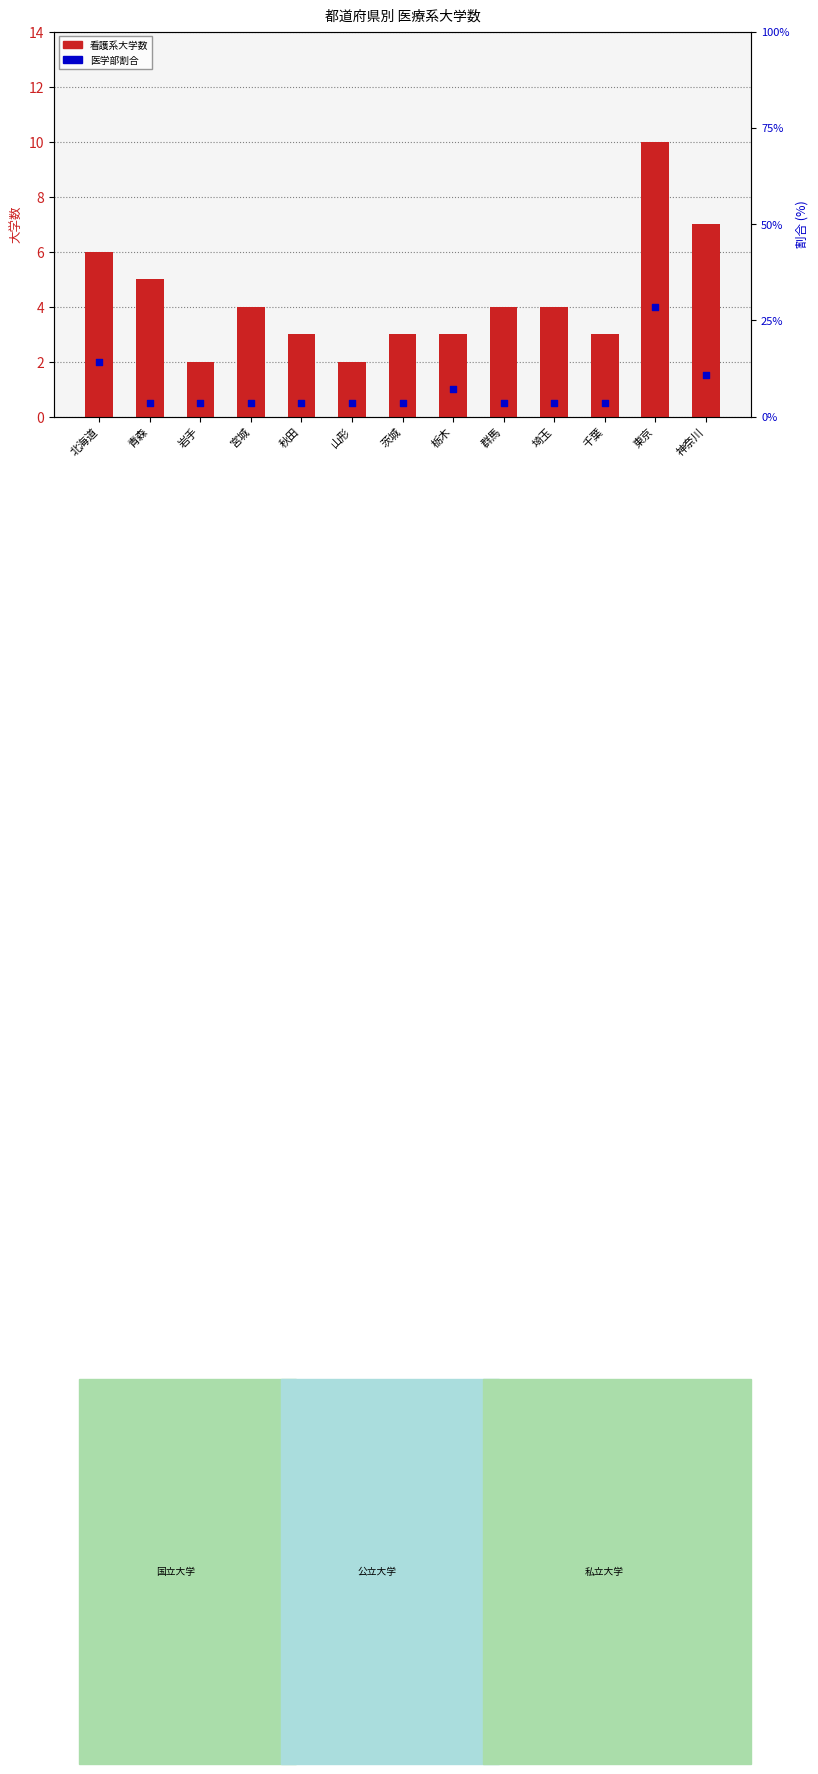

At which category is the sum across all series the highest?

東京